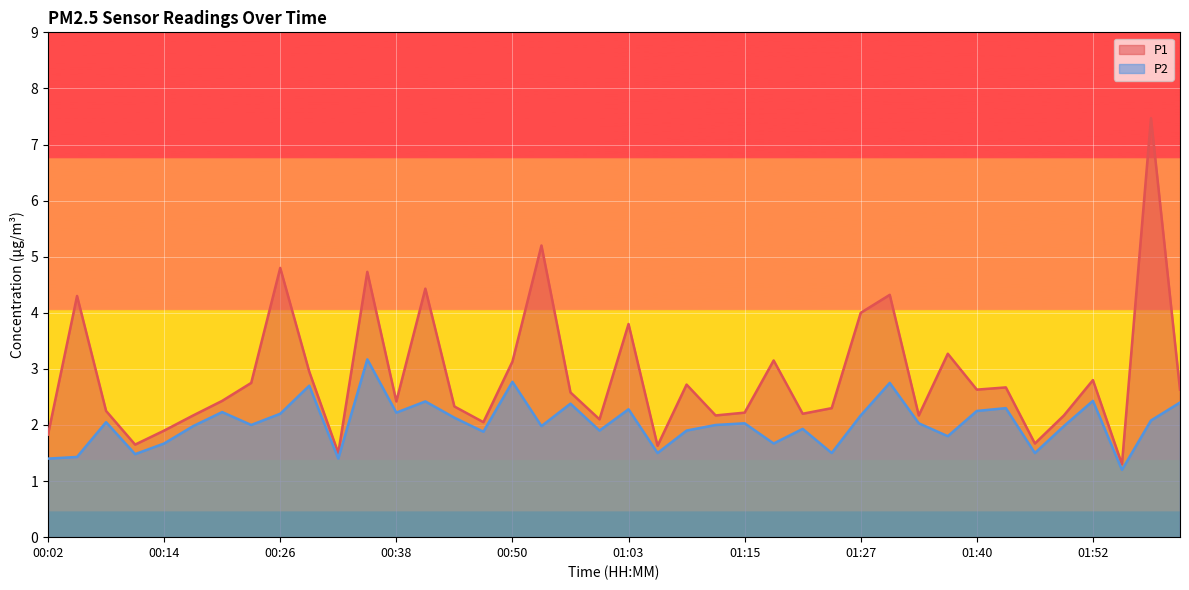

How many values in the P2 series exceed 2?

20